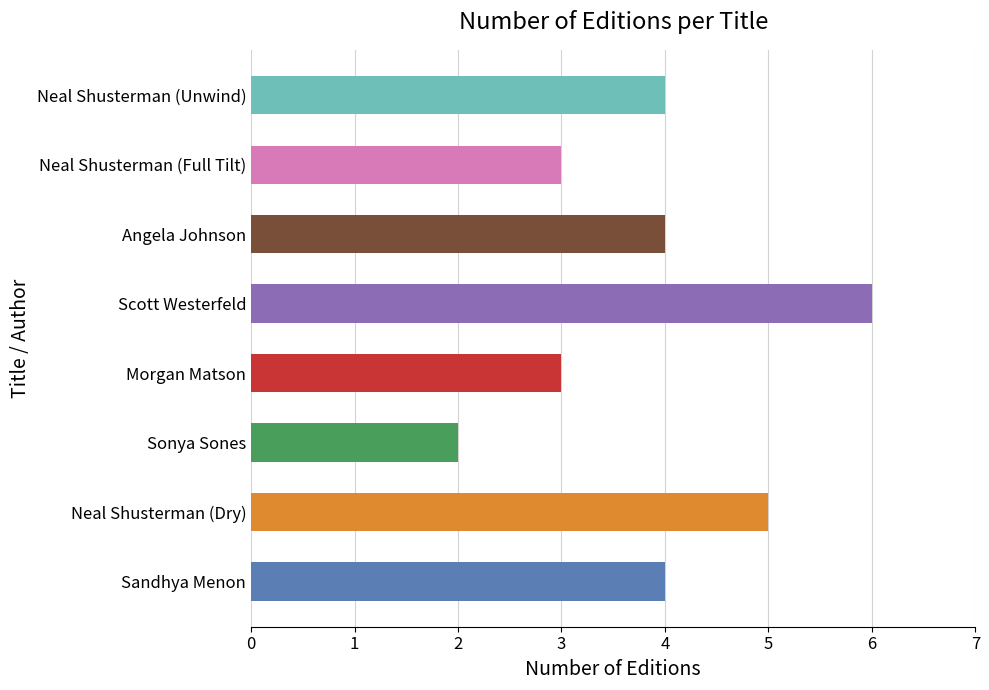

How many series are shown in this chart?

1